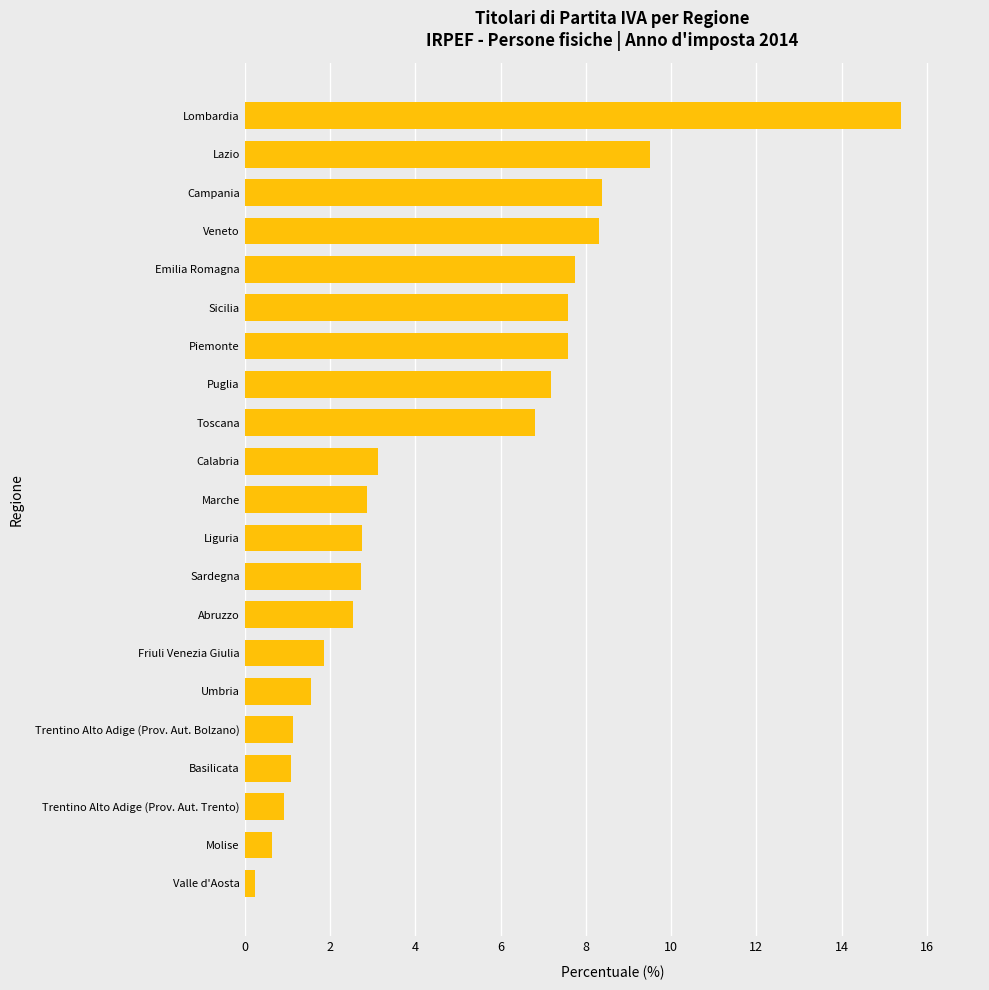

How many values are below 2?

7